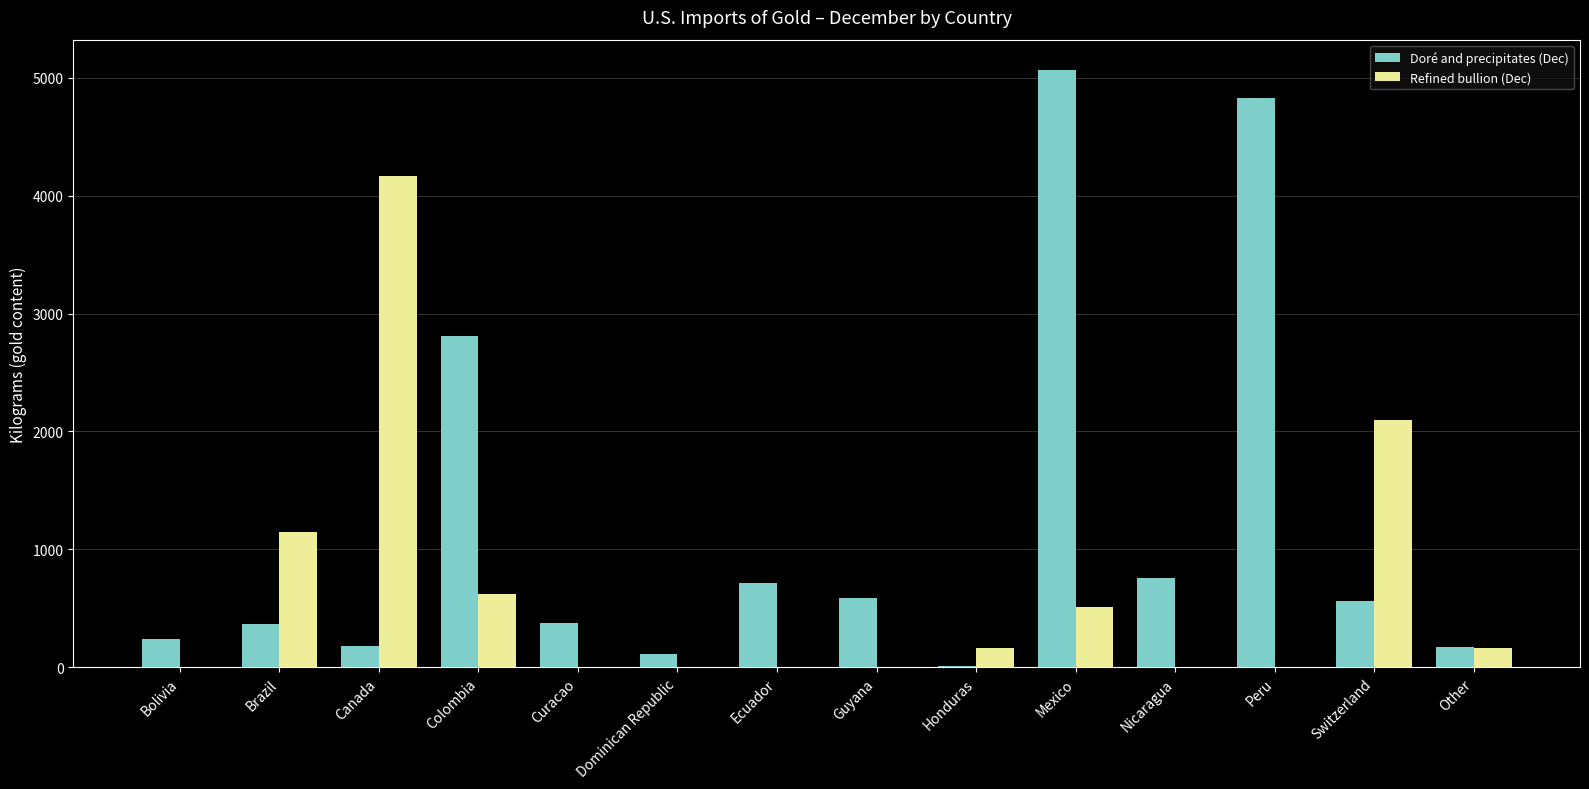

Where does the Doré and precipitates (Dec) series first go above 564?

Colombia